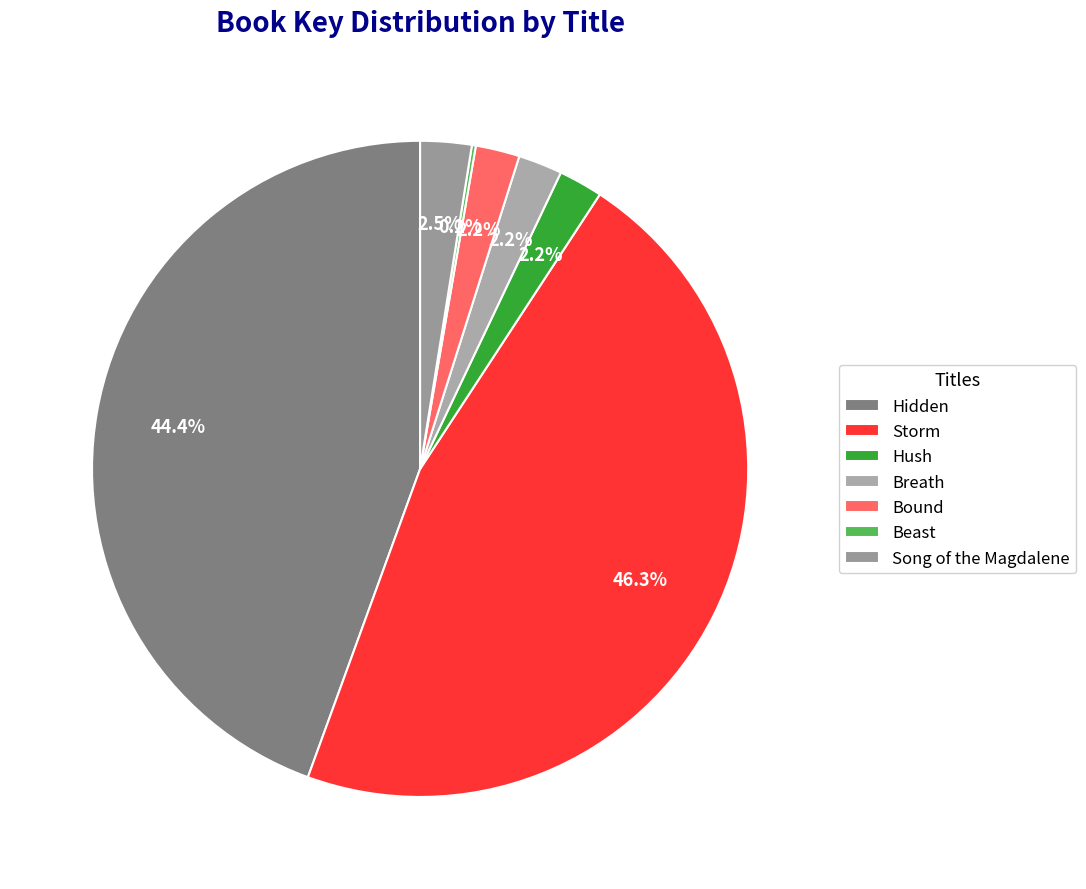

What portion of the pie excludes Song of the Magdalene?

97.5%